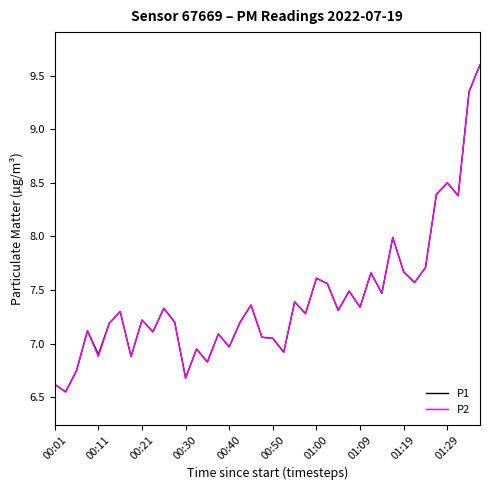

In P2, how many points are lower than both neighbors (excluding endpoints)?

14